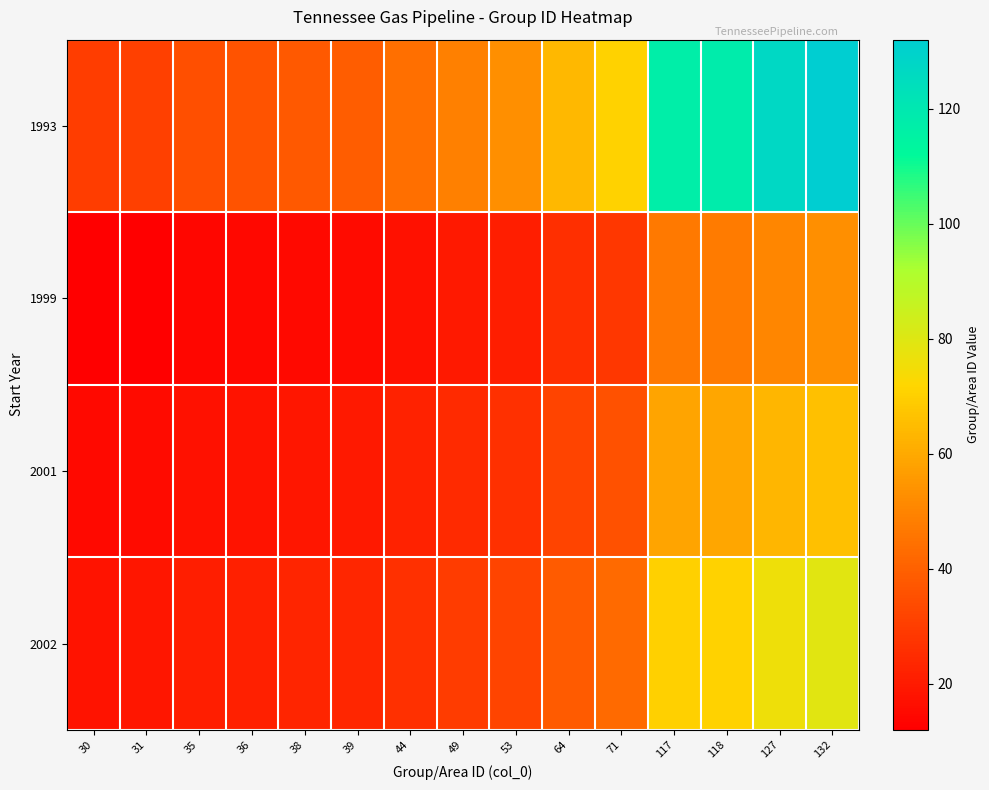

At 30, list the series in order from largest to smallest.

1993, 2002, 2001, 1999